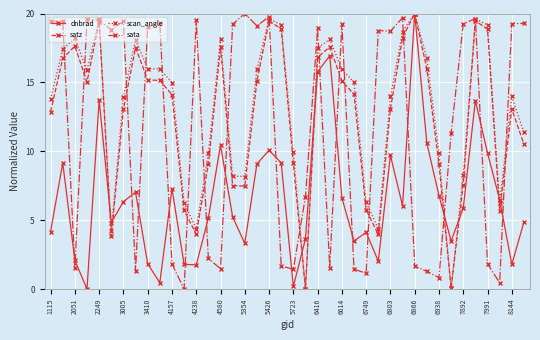

How many lines are shown in the chart?

4